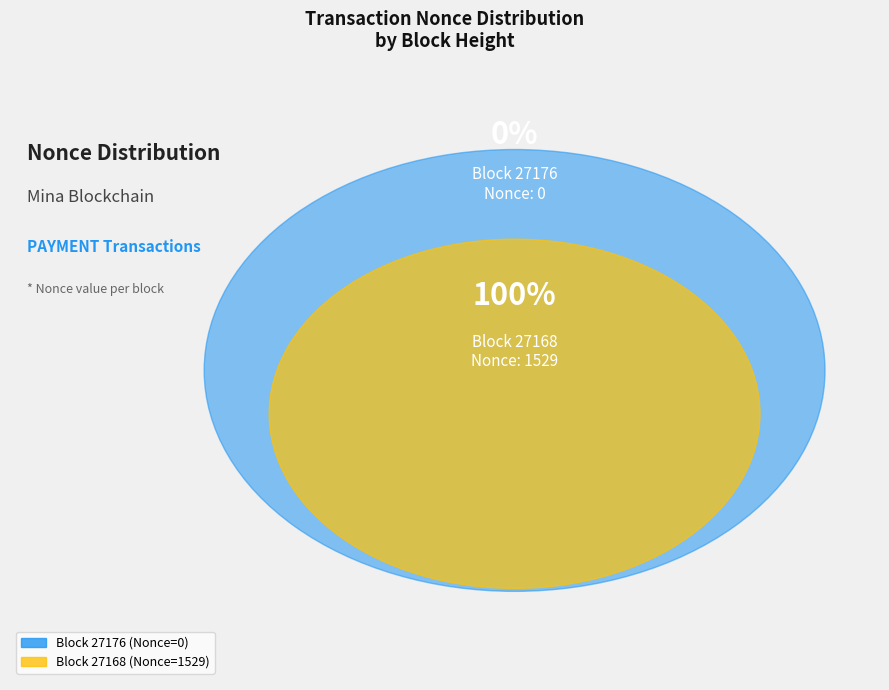

True or false: 27176 accounts for 0% of the total.

True